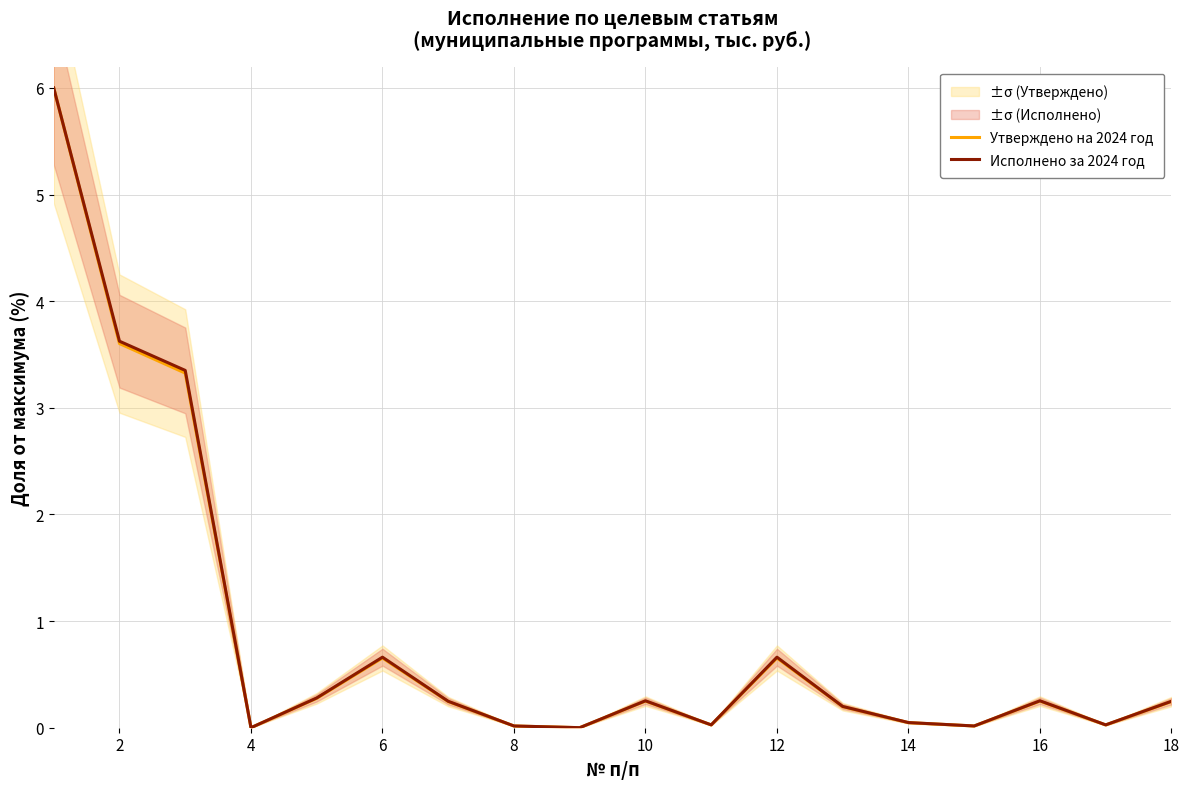

True or false: Утверждено на 2024 год and Исполнено за 2024 год intersect in this chart.

False